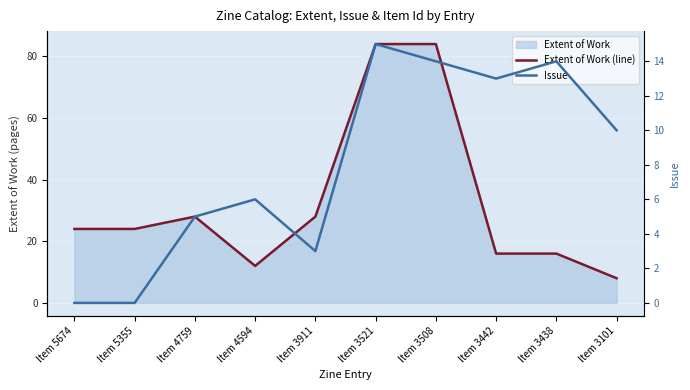

Read the Extent of Work (line) value at Item 3442, to the nearest 10.

20